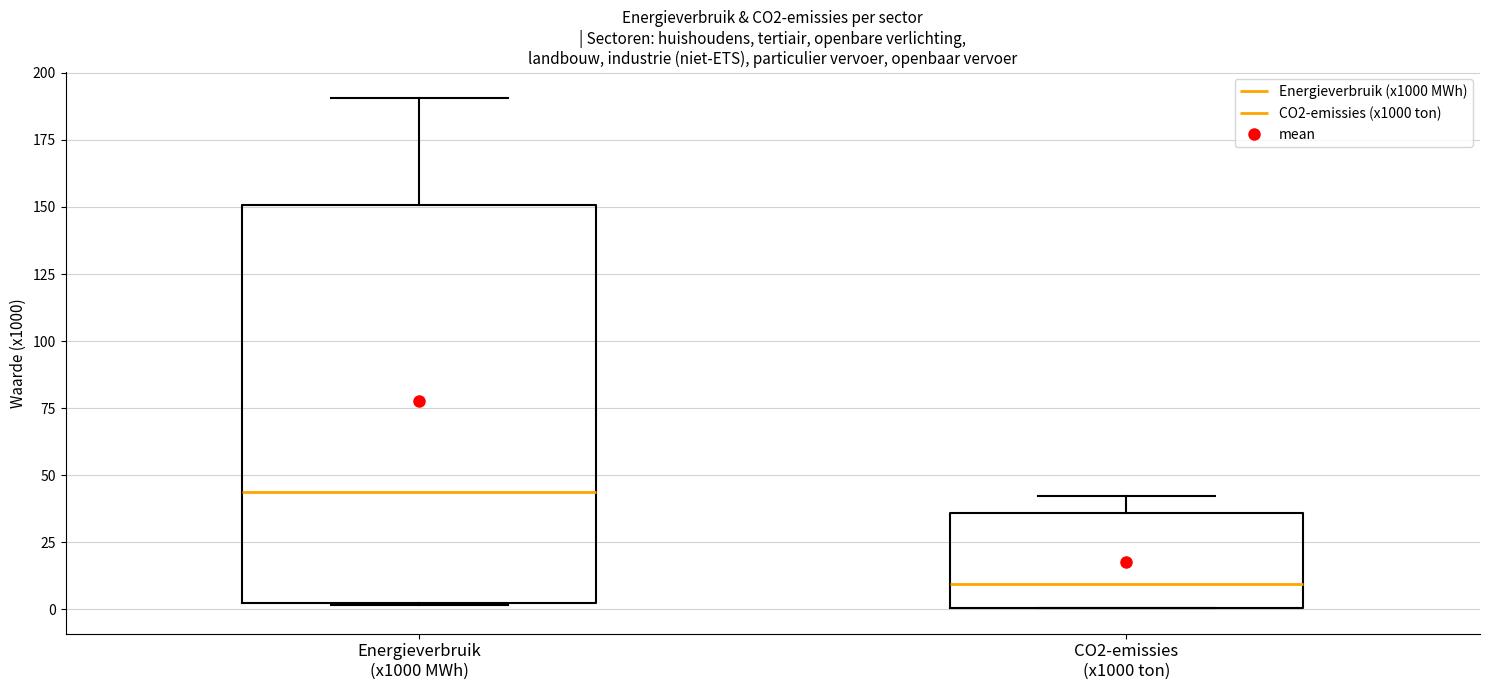

Which box has the highest median line?

Energieverbruik (x1000 MWh)